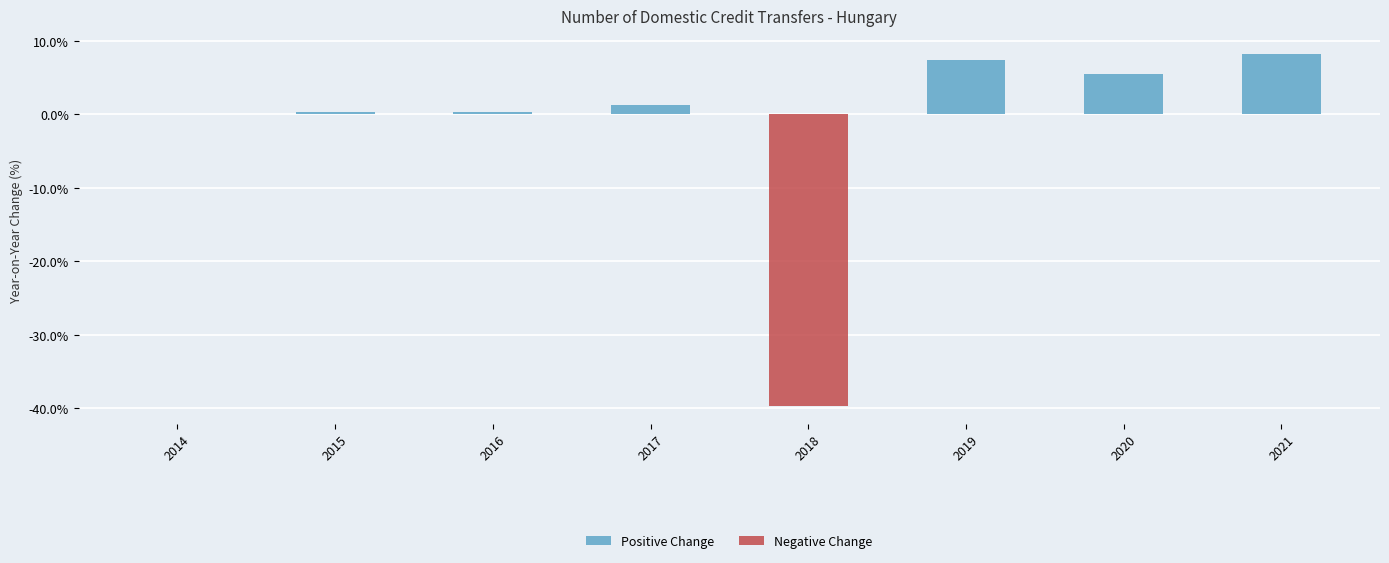

What is the sum of the Positive Change values at 2020 and 2017?

6.8